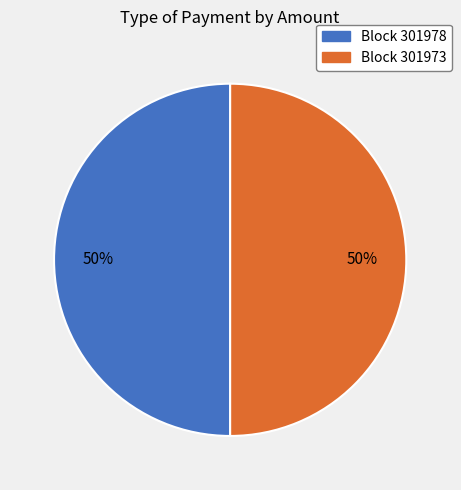

To the nearest percent, what is the combined percentage of Block 301978 and Block 301973?

100%